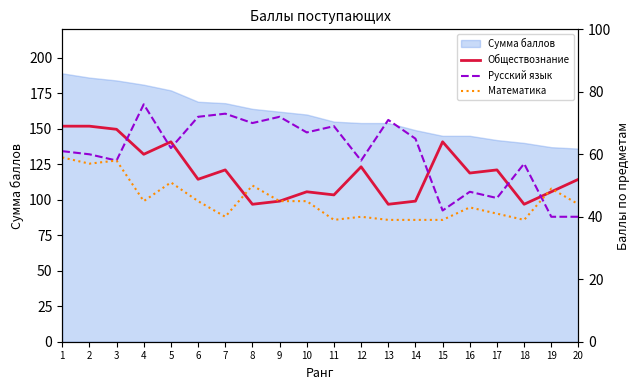

The value of Математика at 18 is 58. True or false?

False